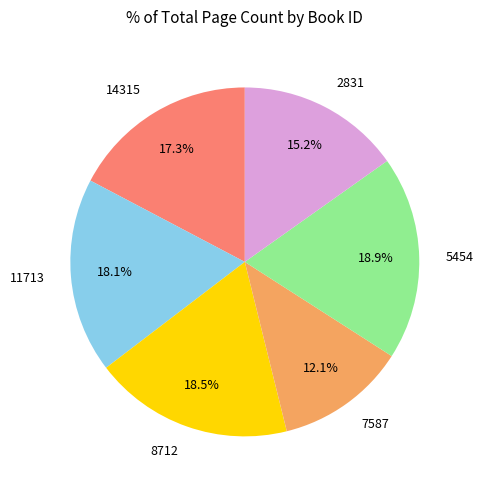

What percentage is NOT represented by 14315?

82.7%